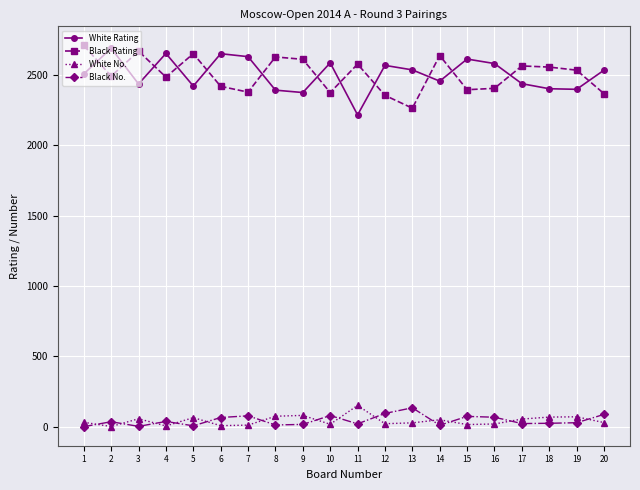

At how many categories does at least one series exceed 1540?

20